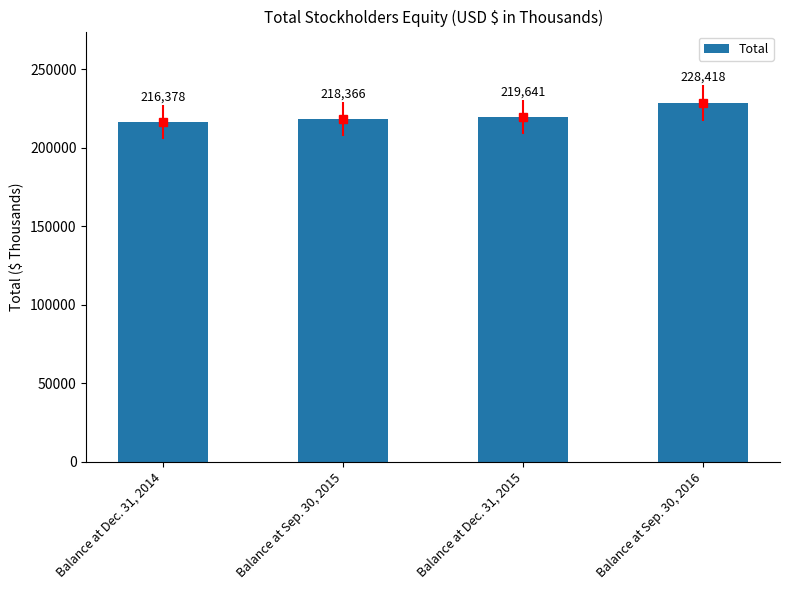

List the labels in order of value, largest first.

Balance at Sep. 30, 2016, Balance at Dec. 31, 2015, Balance at Sep. 30, 2015, Balance at Dec. 31, 2014